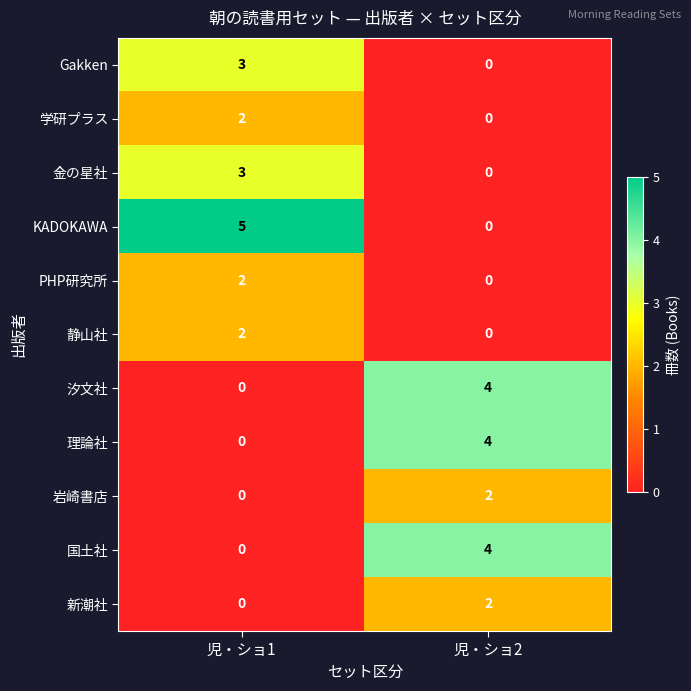

List the labels in order of KADOKAWA value, largest first.

児・ショ1, 児・ショ2